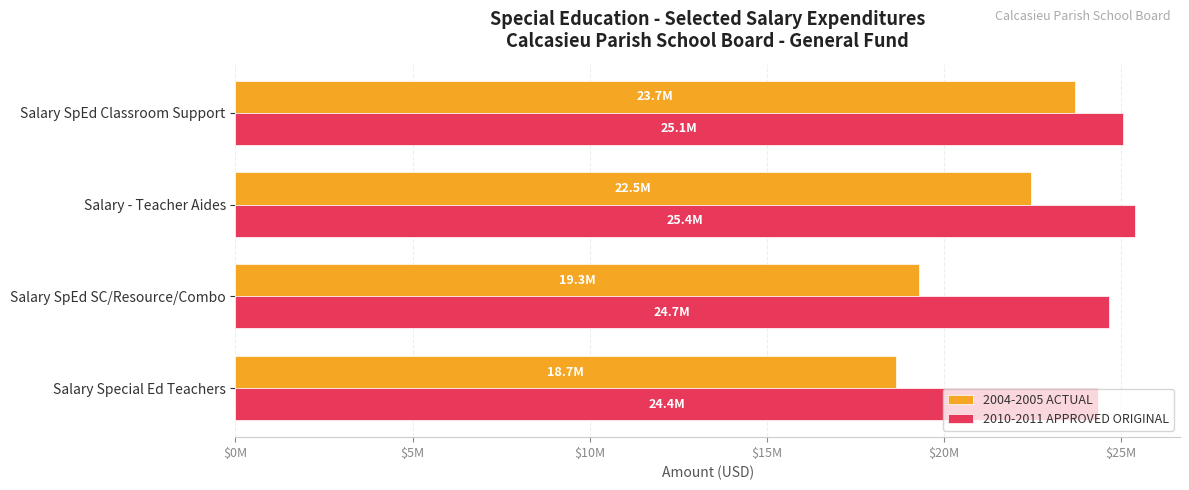

What are all the series names shown in the legend?

2004-2005 ACTUAL, 2010-2011 APPROVED ORIGINAL